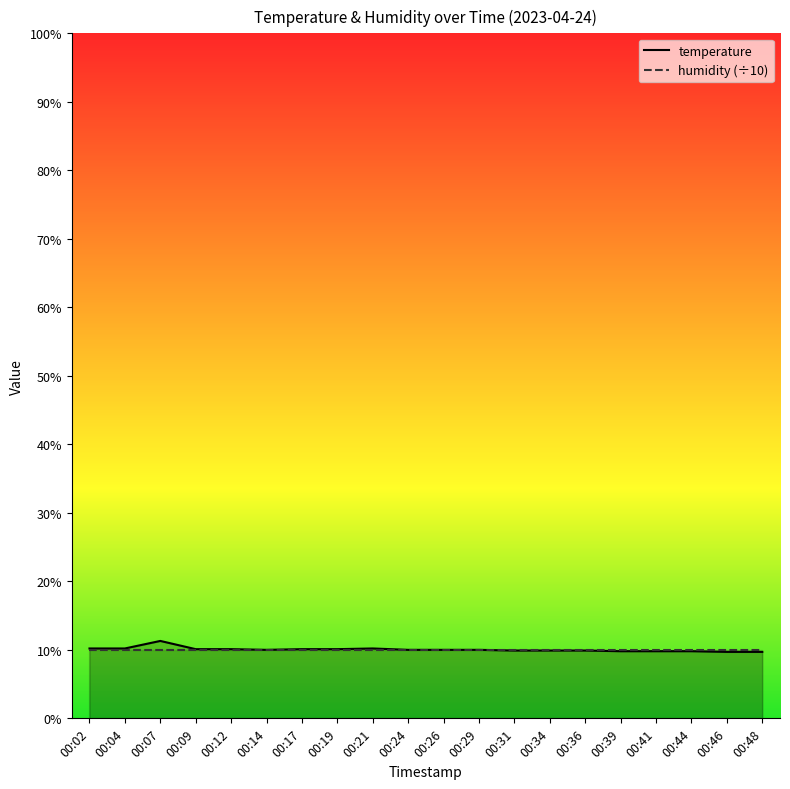

Is it true that the value at 00:26 is 10.0?

True